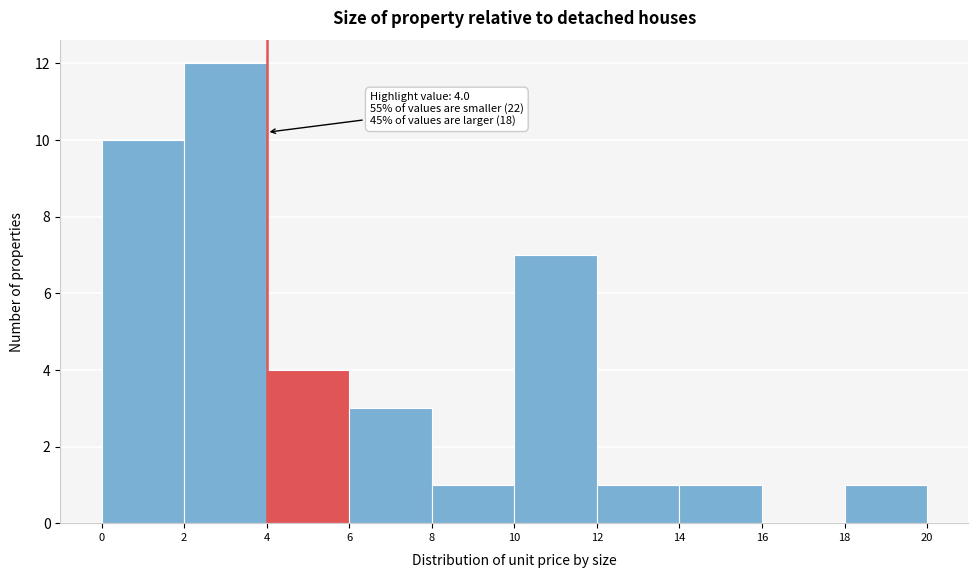

Over which range of the x-axis is the bar tallest?

2 to 4